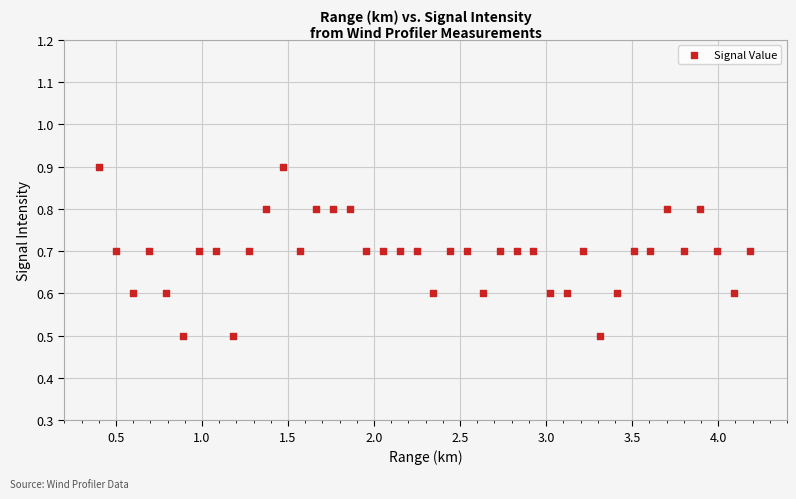

What is the range of Y values (max minus min)?

0.4